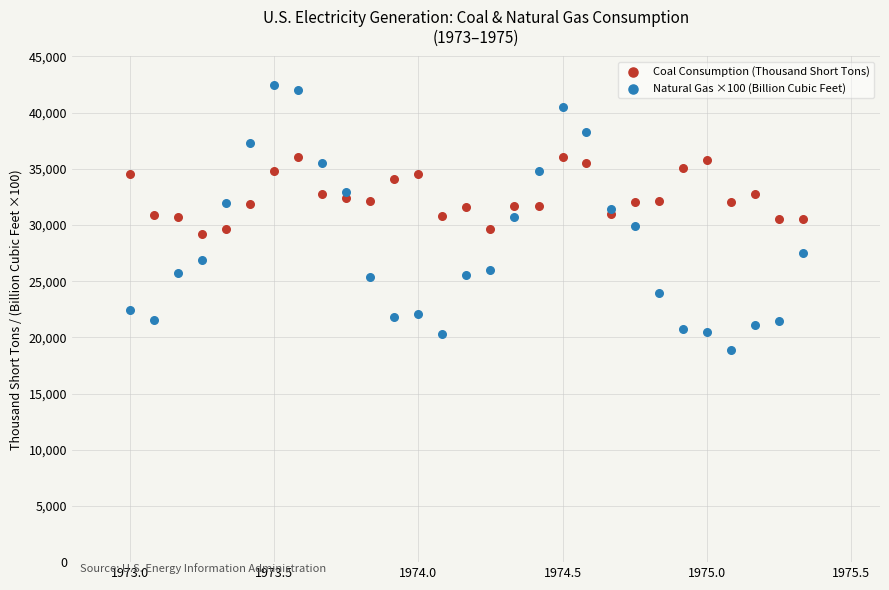

Which series contains the highest Y value?

Natural Gas ×100 (Billion Cubic Feet)